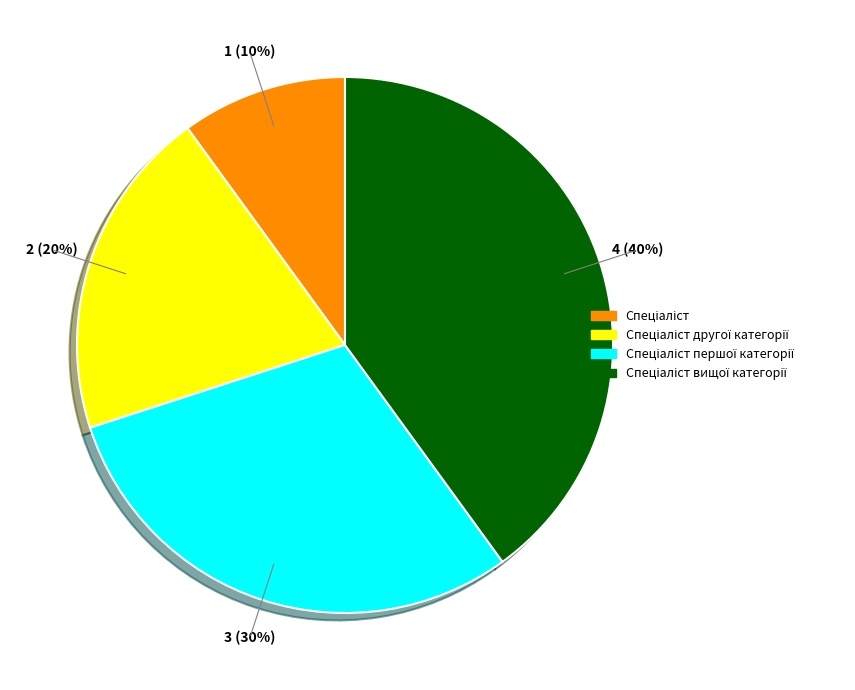

To the nearest percent, what is the average slice percentage?

25%